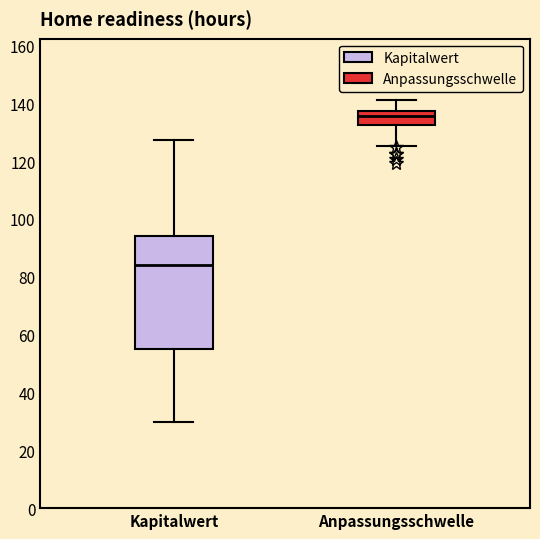

Which box has the highest median line?

Anpassungsschwelle